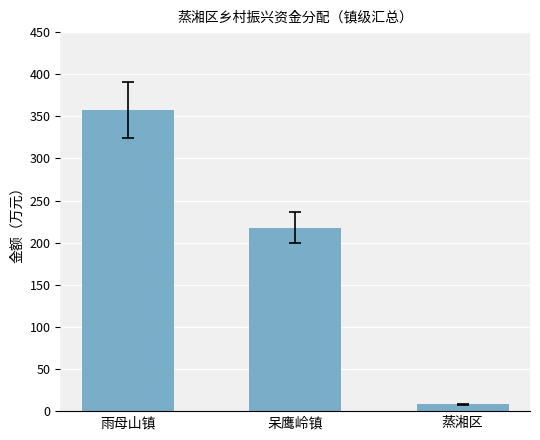

What is the difference between the values at 呆鹰岭镇 and 蒸湘区?

209.8